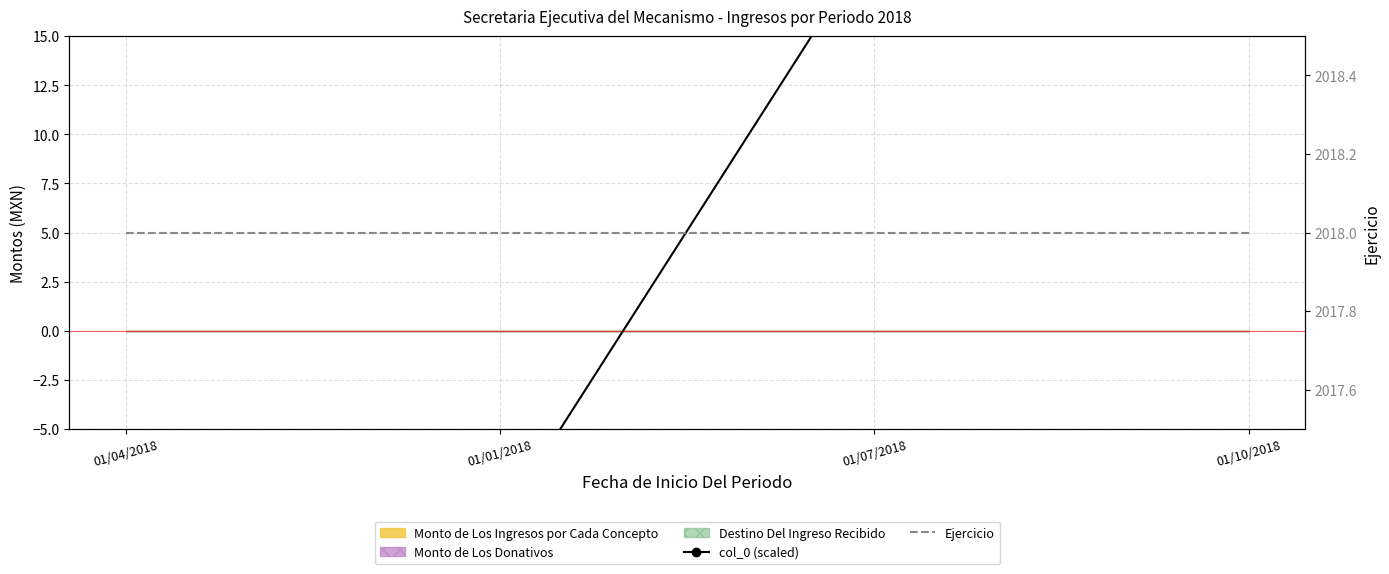

What is the average value of the col_0 (scaled) series?

2.6